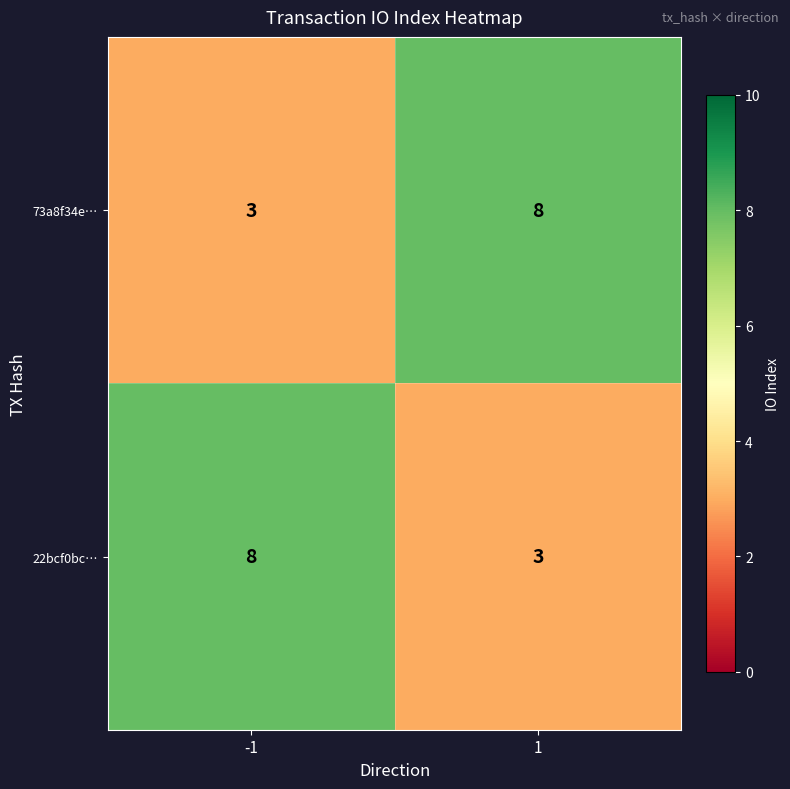

What is the sum of the 73a8f34e… values at -1 and 1?

11